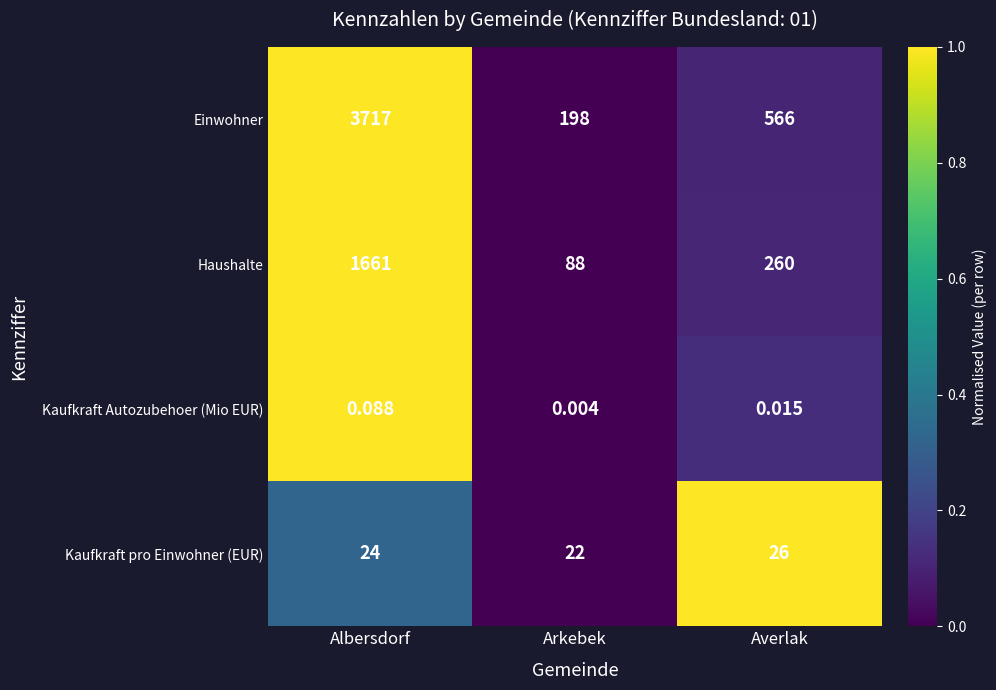

Where is Kaufkraft pro Einwohner (EUR) nearest to the value 24?

Albersdorf